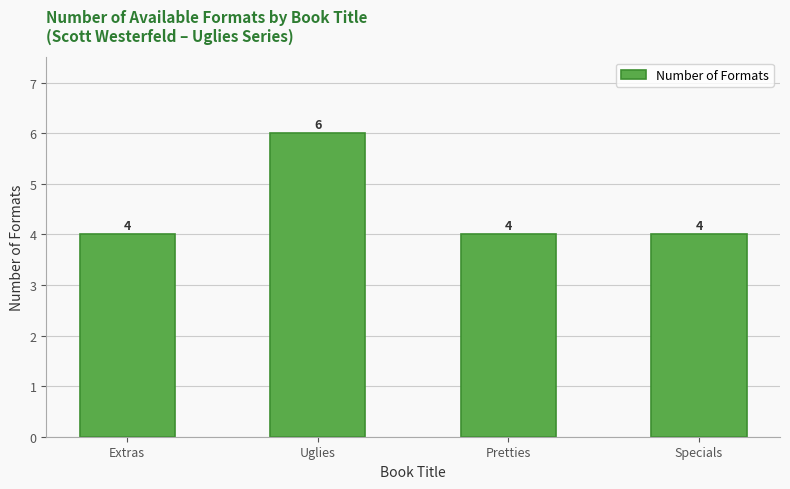

Reading left to right, extract all data points from this chart.

Extras=4	Uglies=6	Pretties=4	Specials=4